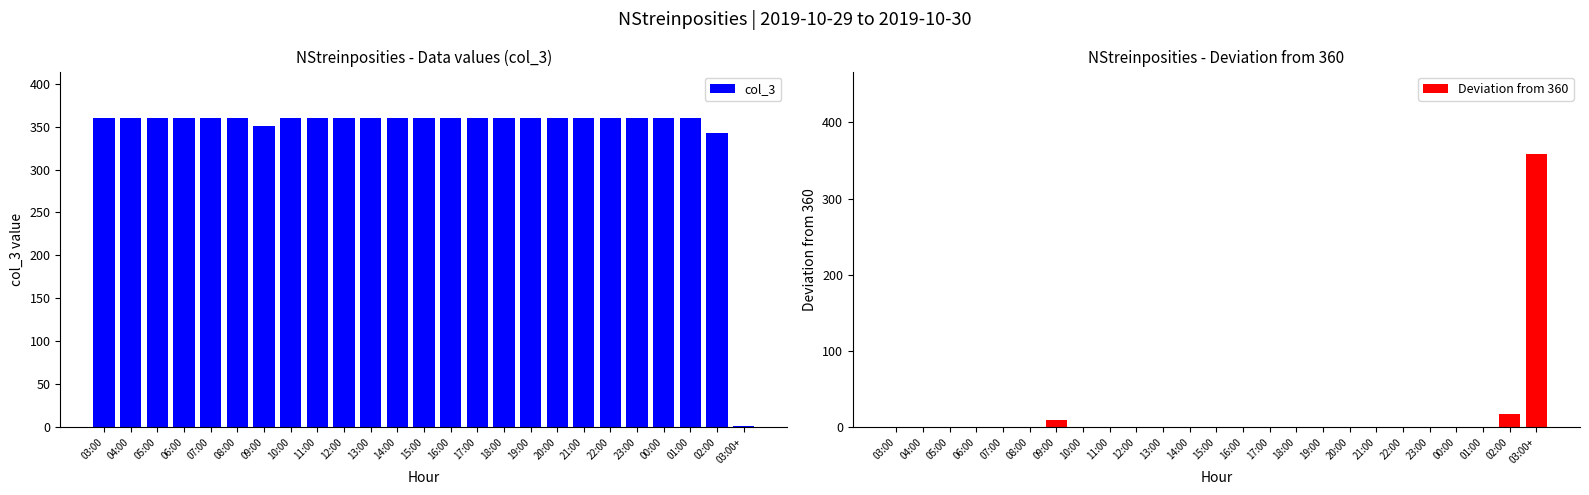

What is the minimum value for col_3?

1